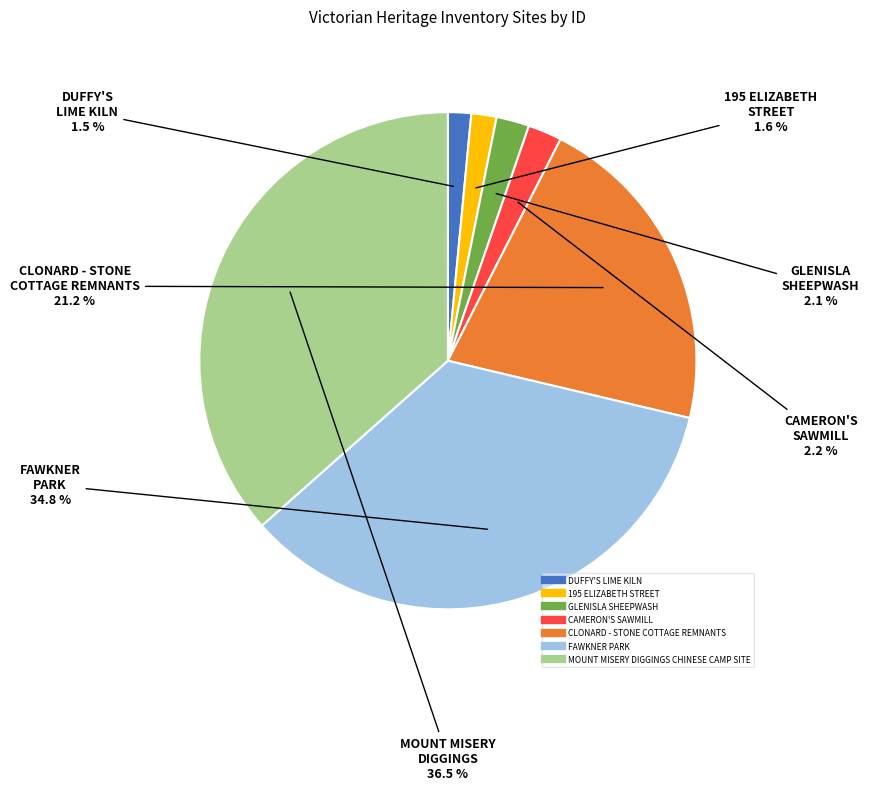

To the nearest percent, what is the difference between the largest and smallest slice percentages?

35%